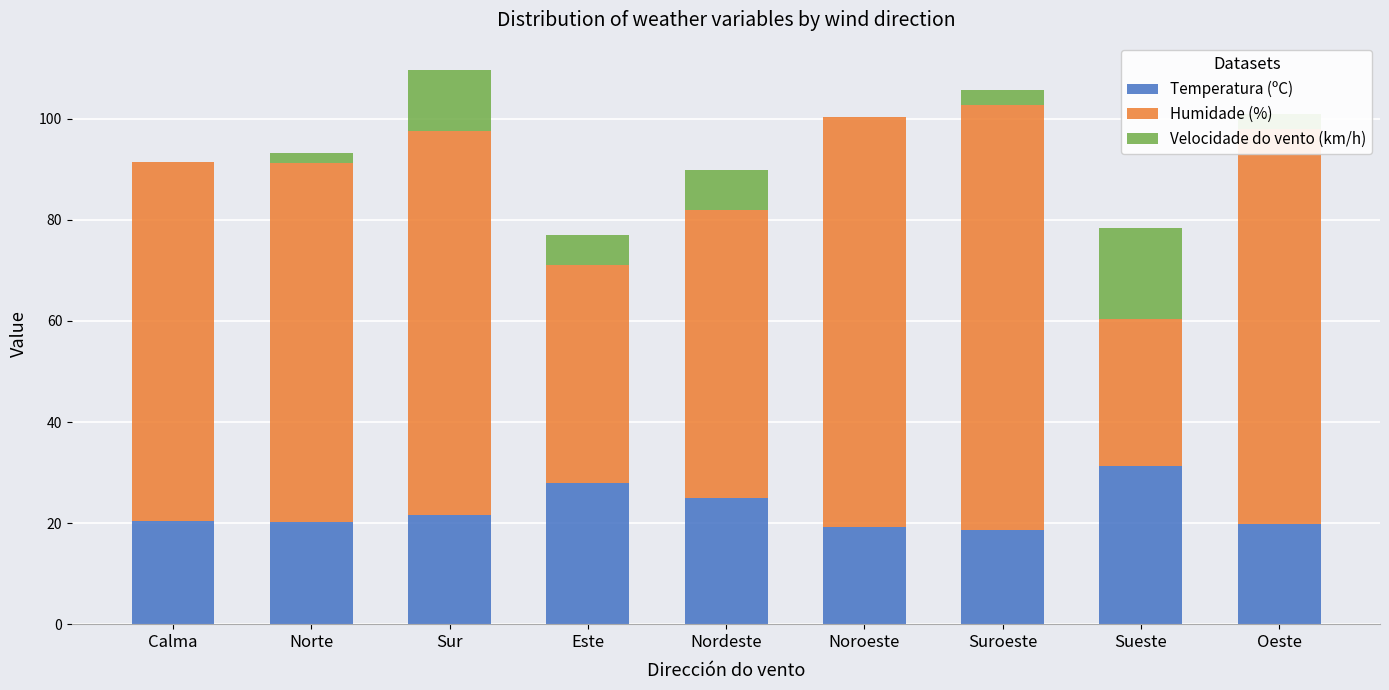

The value of Temperatura (ºC) at Suroeste is 18.7. True or false?

True